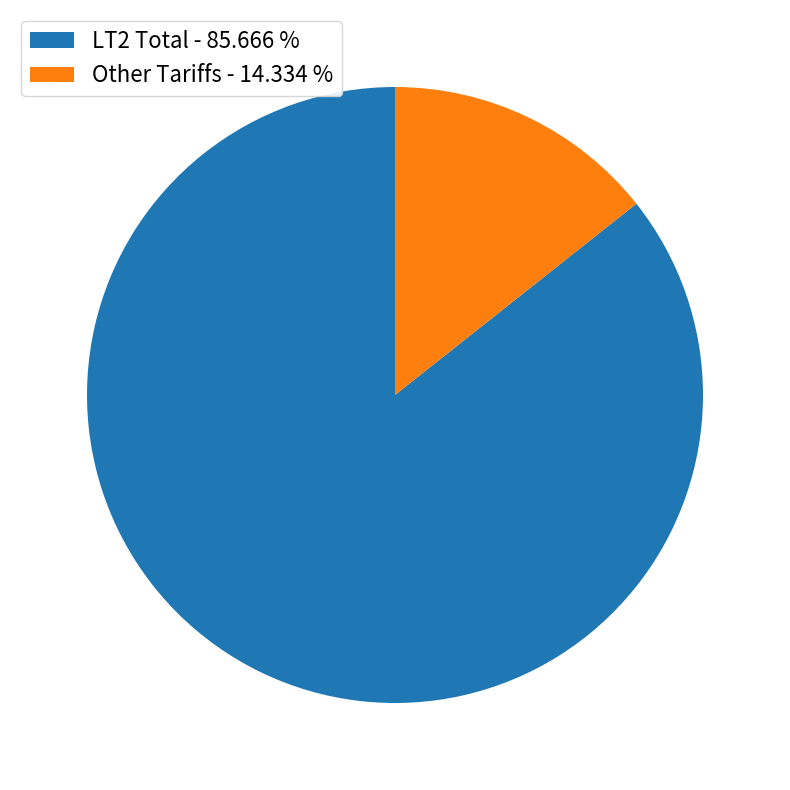

Which category has the smallest portion of the pie?

Other Tariffs - 14.334 %